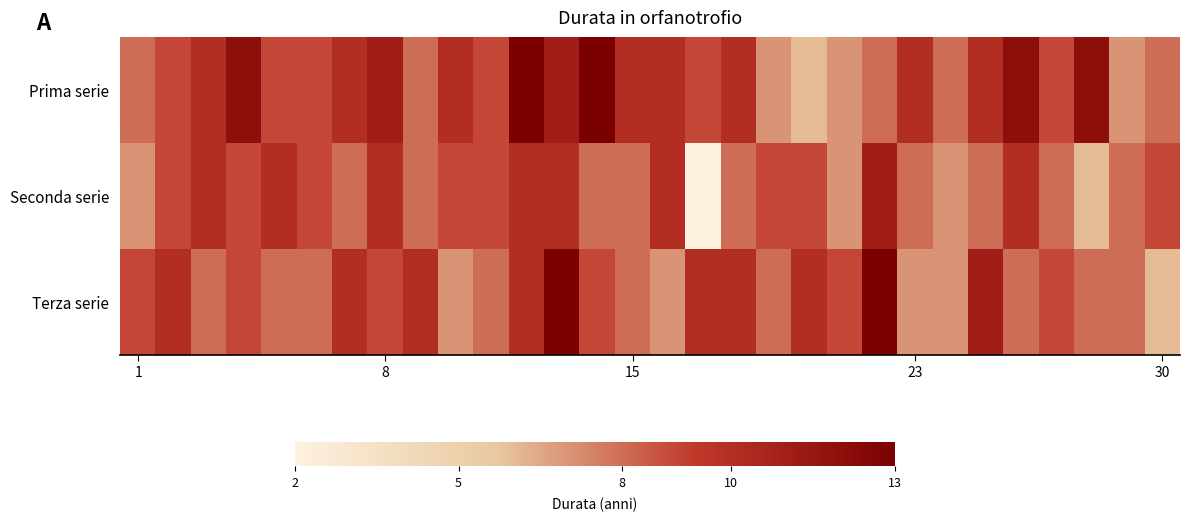

Rank the series by their average value, from highest to lowest.

Prima serie, Terza serie, Seconda serie